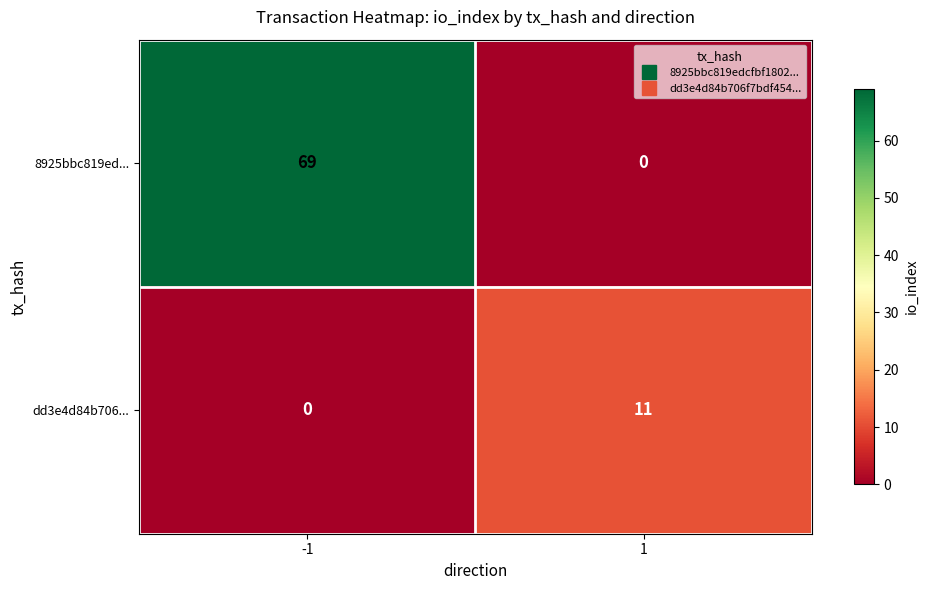

Which series has the largest total across all categories?

8925bbc819ed...